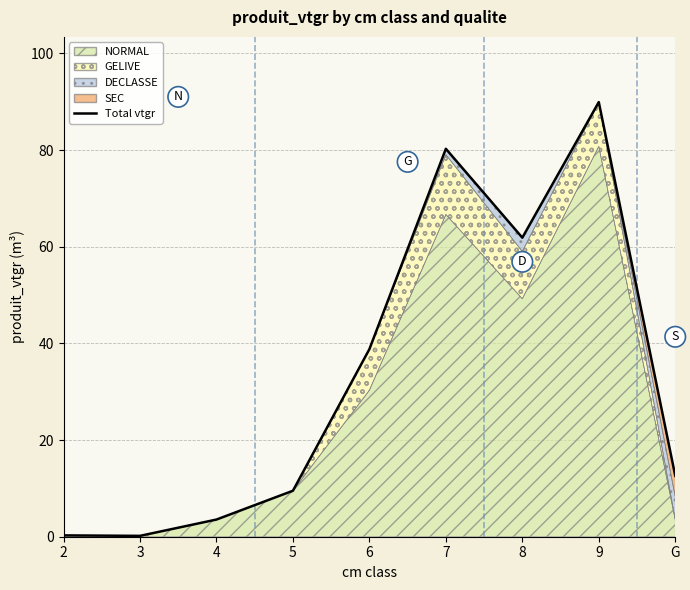

How many categories are shown in the chart?

9